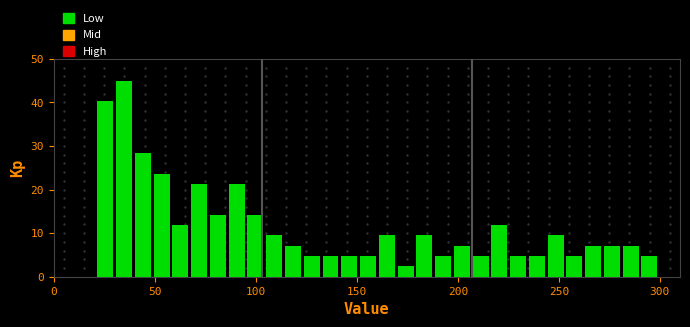

Around what value on the x-axis is the tallest bar? Give the approximate position of its centre, as read against the axis.

35